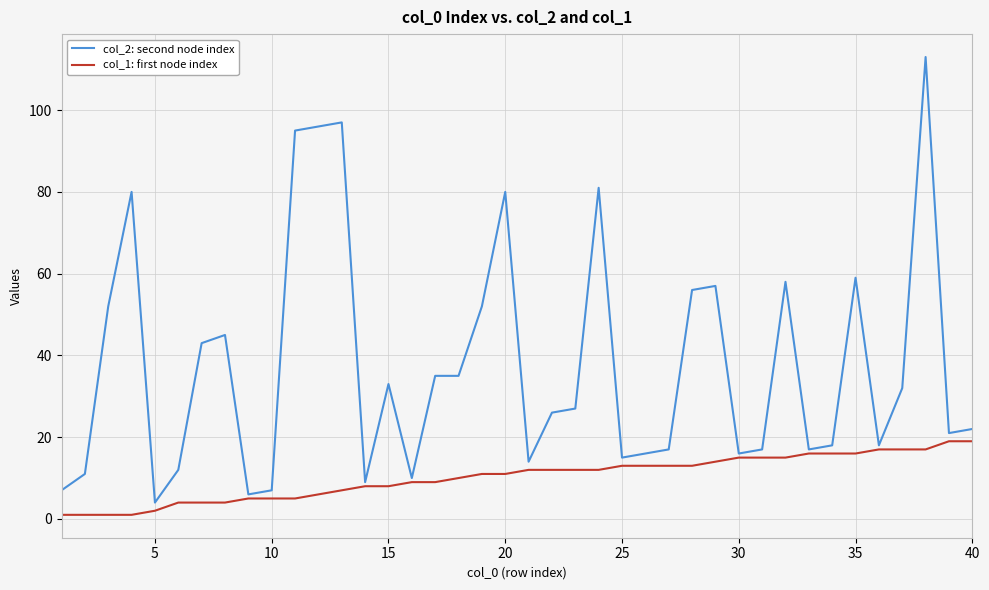

Rank the series by their average value, from lowest to highest.

col_1: first node index, col_2: second node index